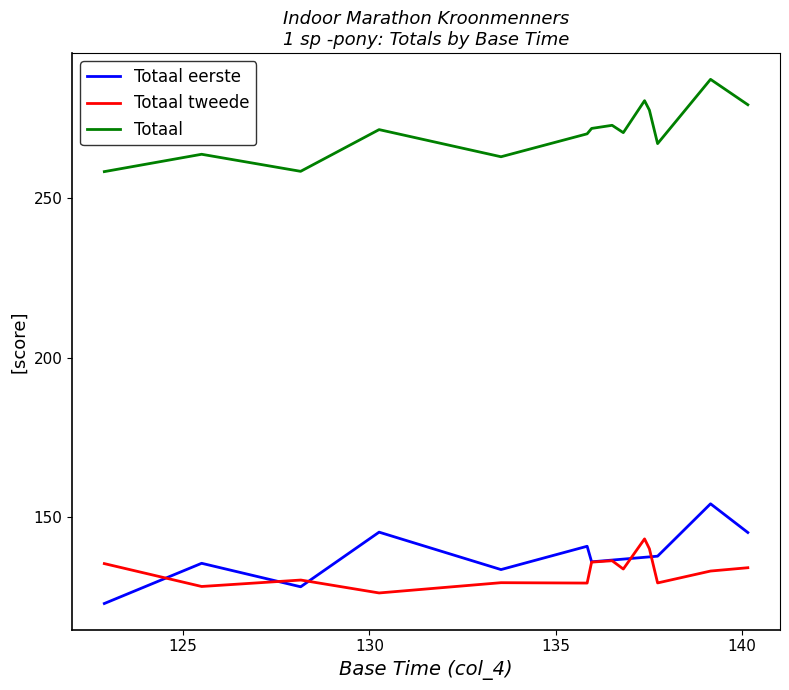

True or false: Totaal tweede and Totaal intersect in this chart.

False